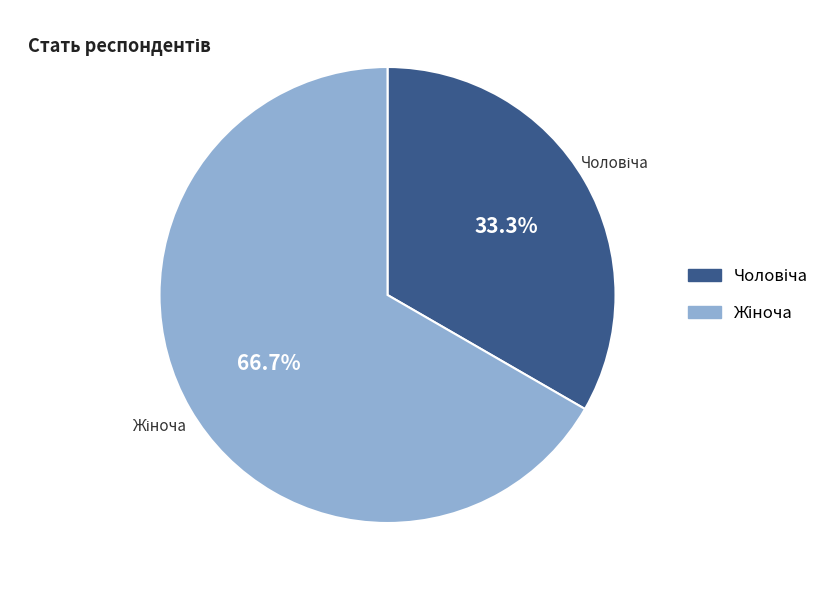

Is there a majority slice in this chart?

Yes